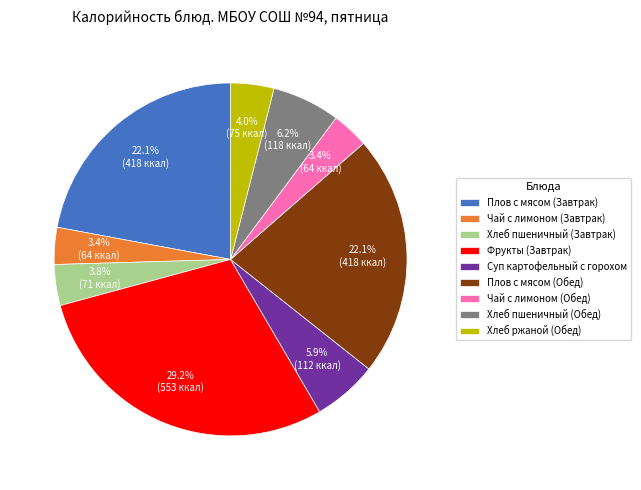

Between Хлеб ржаной (Обед) and Чай с лимоном (Завтрак), which is larger?

Хлеб ржаной (Обед)